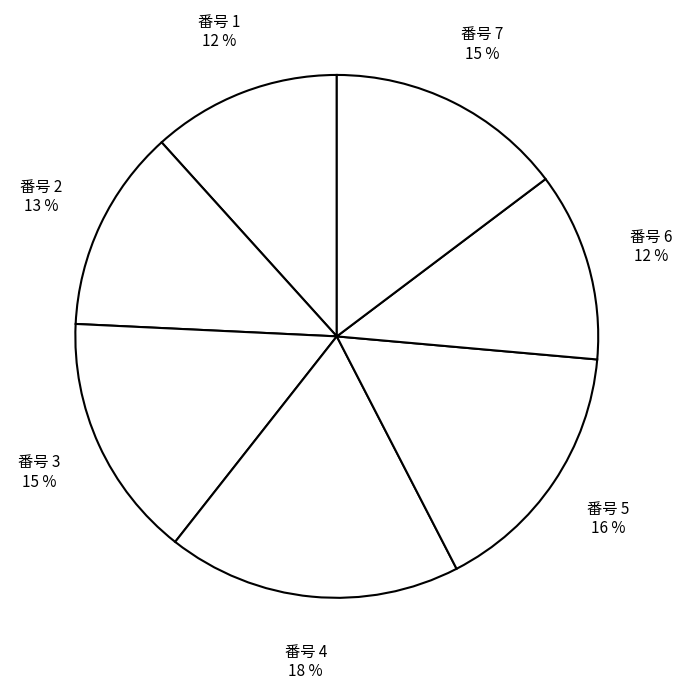

What is the largest slice in the pie chart?

4